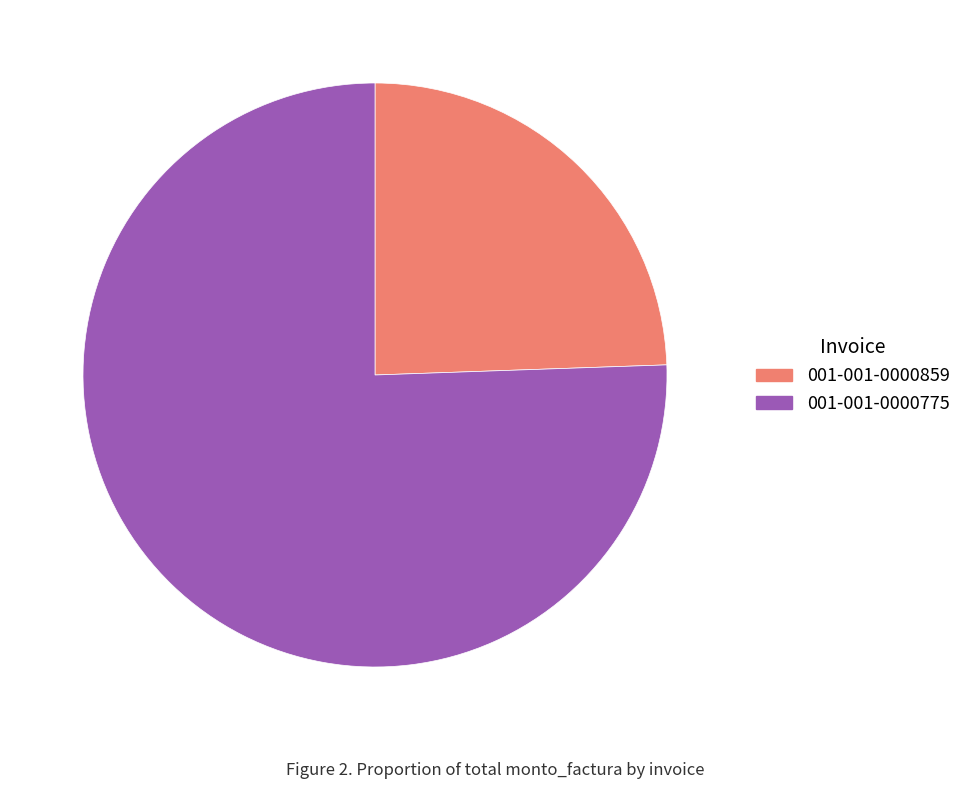

Approximately how many times larger is the value at 001-001-0000775 compared to 001-001-0000859?

3.1